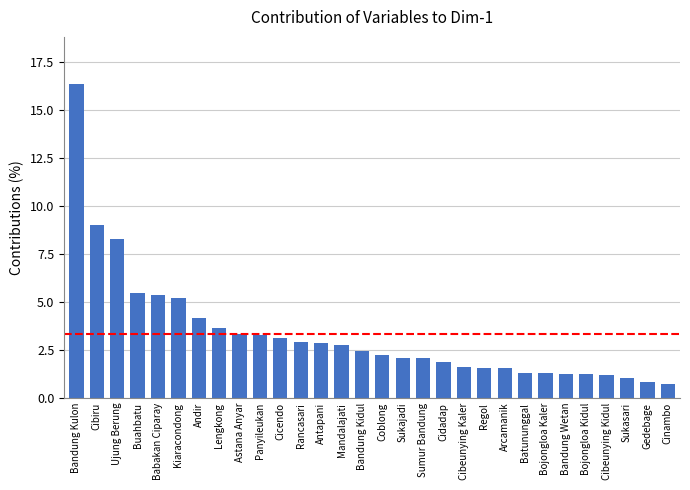

What is the maximum value shown in the chart?

16.4